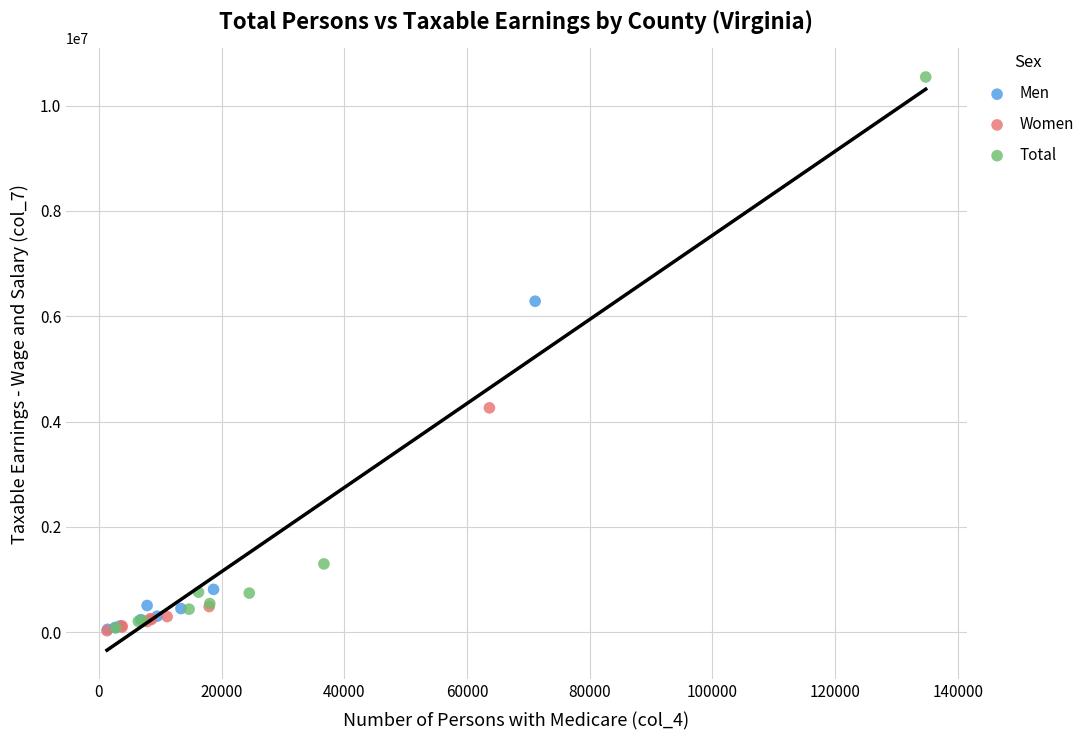

Which series contains the highest Y value?

Total